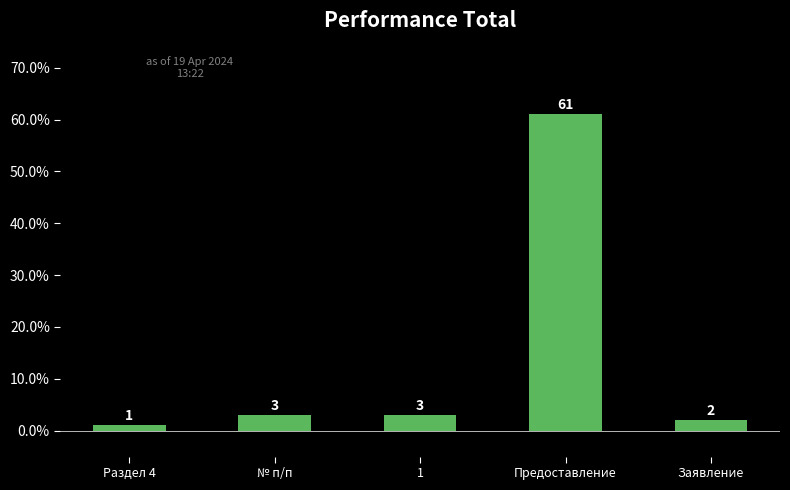

What is the minimum value shown in the chart?

1